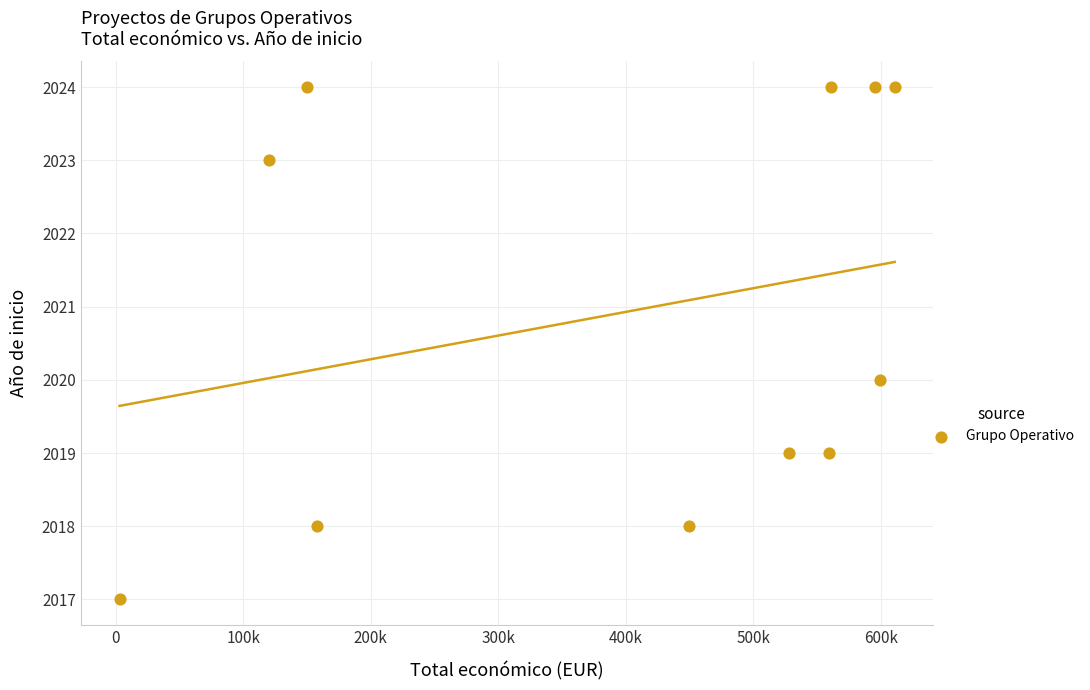

What is the average Y value?

2021